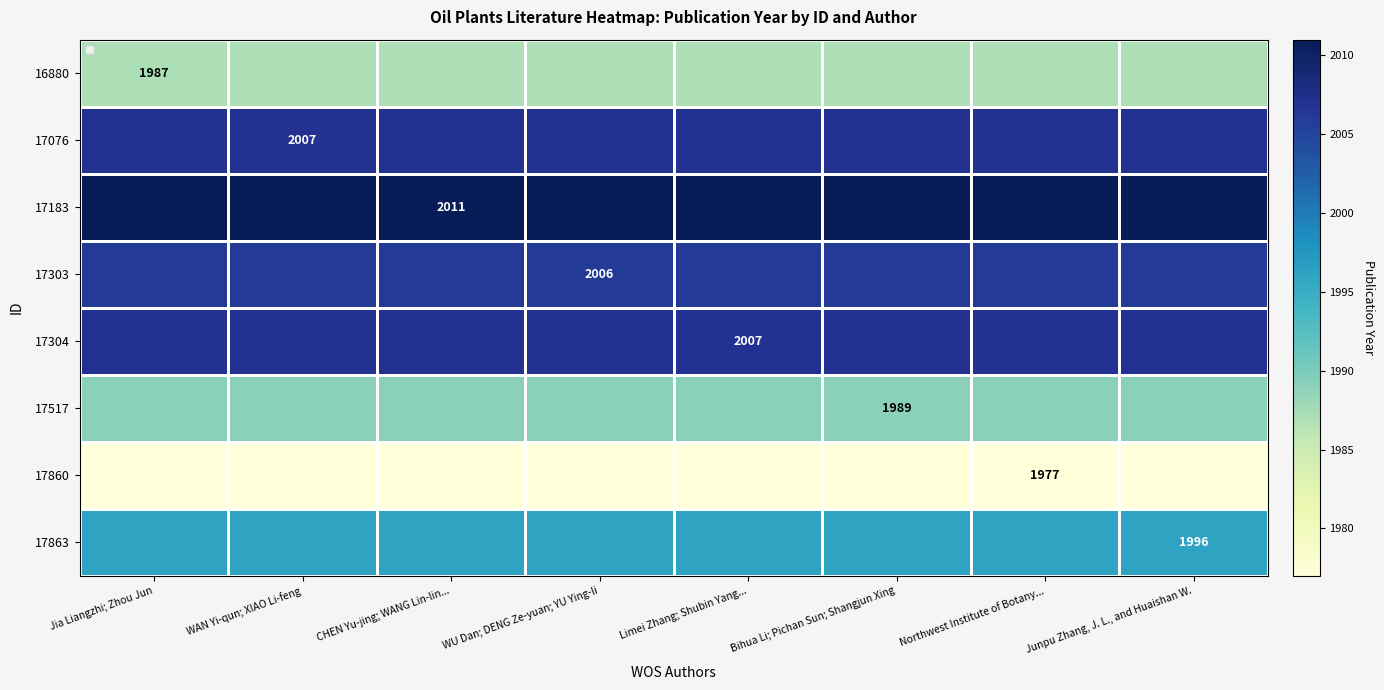

What is the total value across all series at CHEN Yu-jing; WANG Lin-lin...?

15980